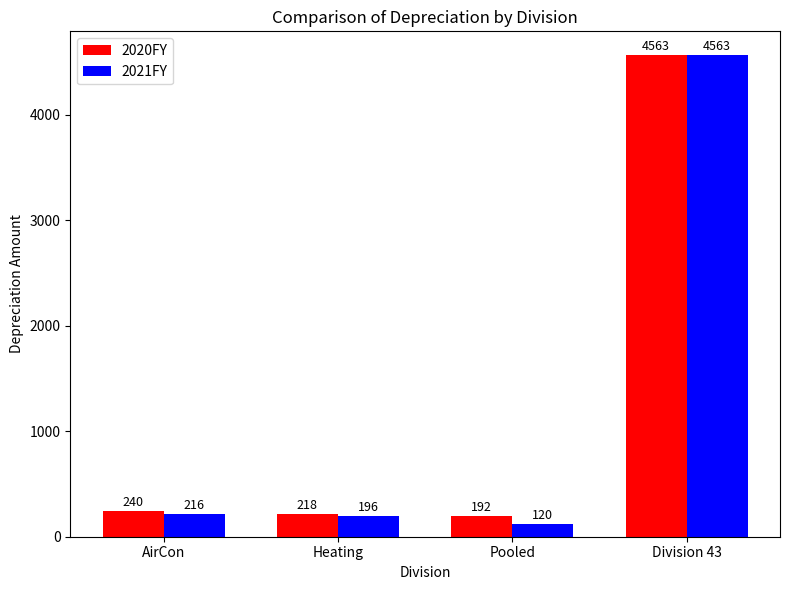

Rank the categories by 2020FY value from lowest to highest.

Pooled, Heating, AirCon, Division 43